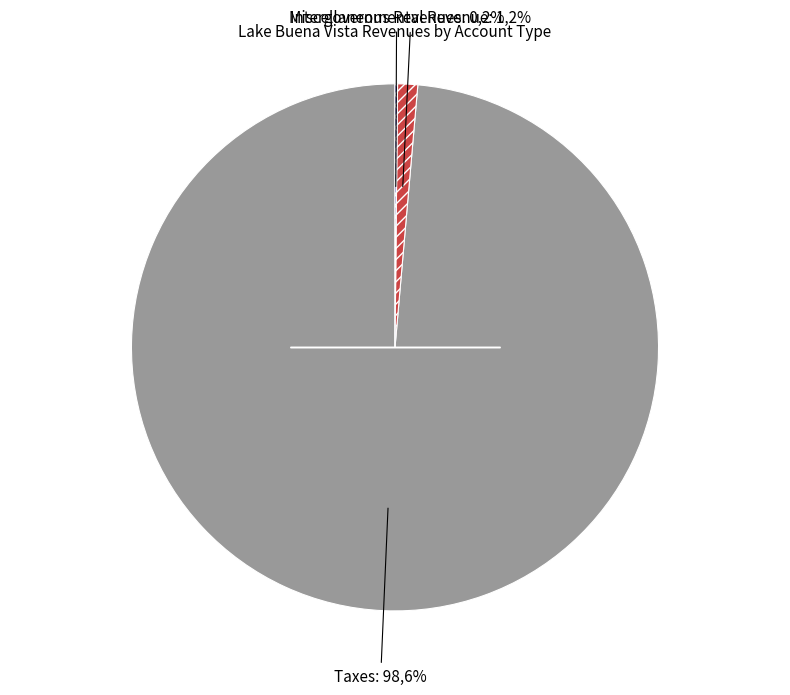

The Miscellaneous Revenues slice represents 0% of the pie. True or false?

True